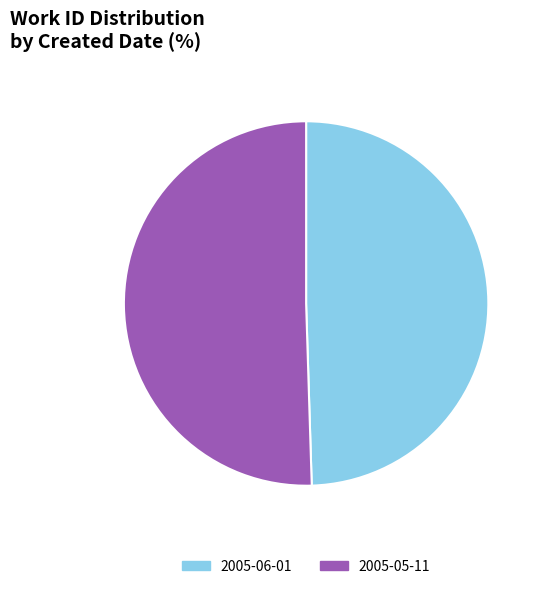

Is the sum of 2005-05-11 and 2005-06-01 greater than half?

Yes